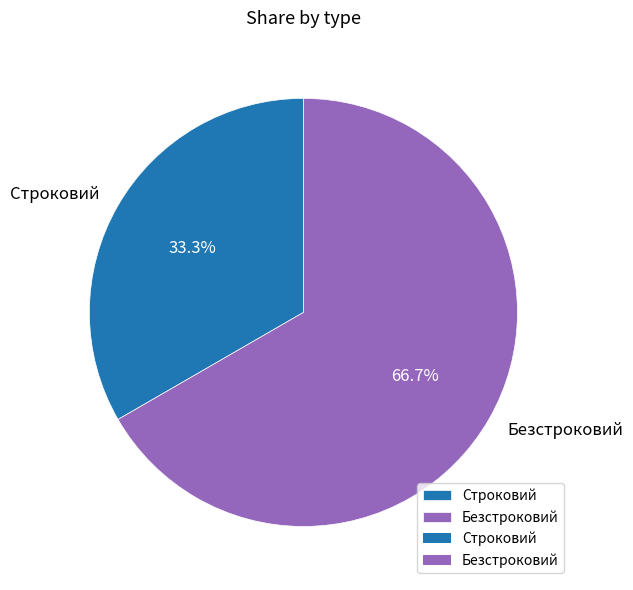

Which has a higher value, Строковий or Безстроковий?

Безстроковий